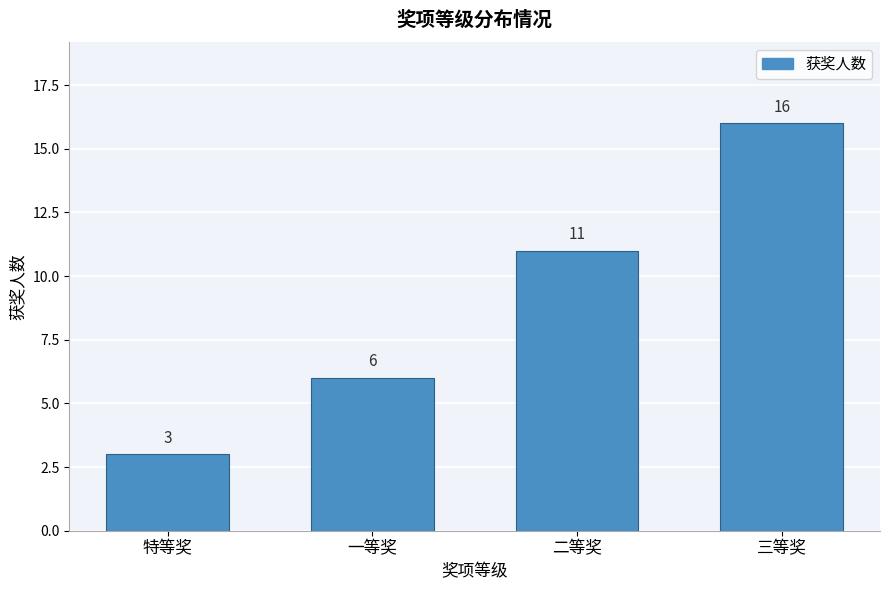

Reading left to right, extract all data points from this chart.

3	6	11	16